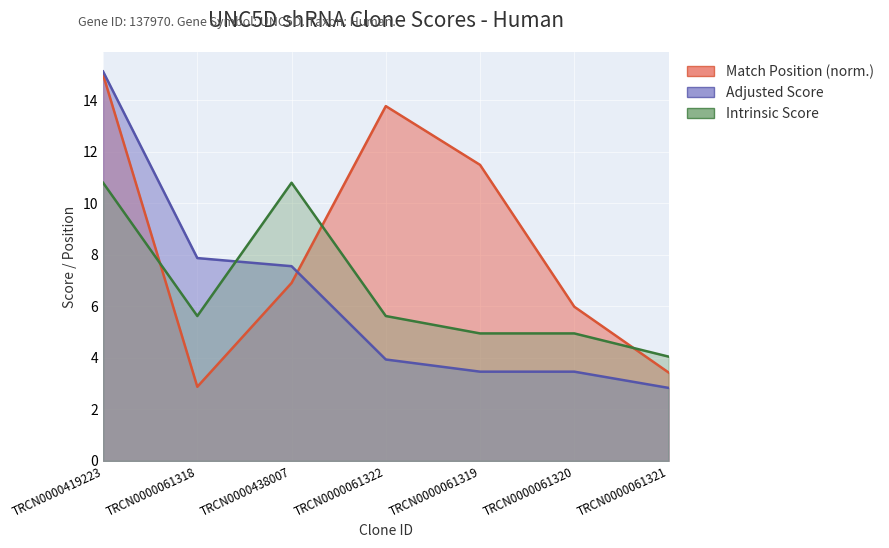

Which series changed the most between TRCN0000061322 and TRCN0000061319?

Match Position